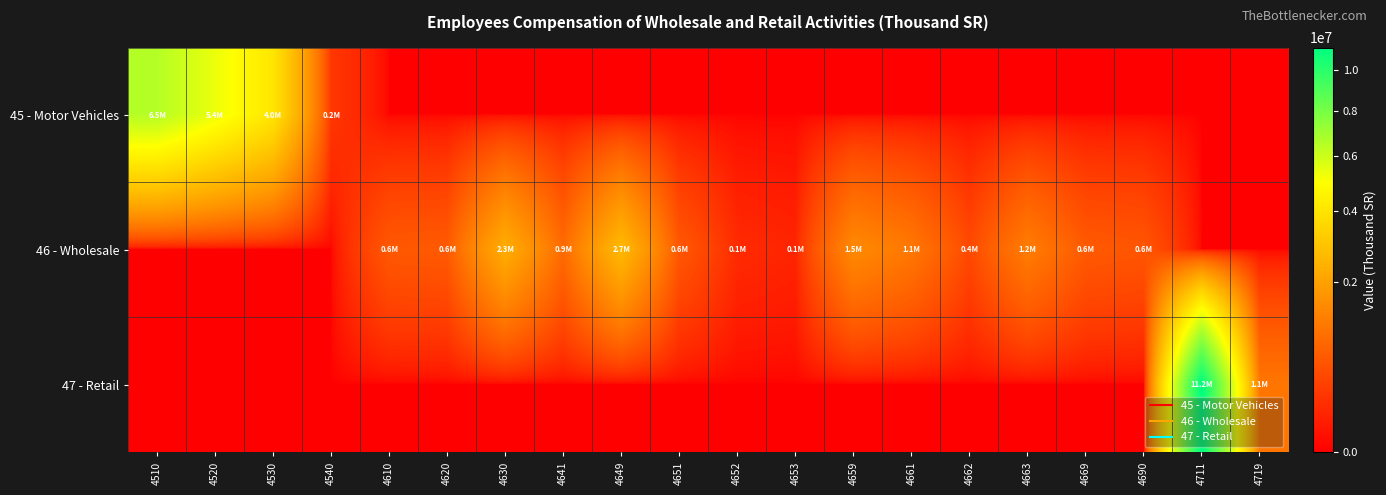

Reading left to right, what are all the values shown in this chart?

45 - Motor Vehicles: 4510=6533686.1	4520=5366173.6	4530=4044505.6	4540=234065.3	4610=0.0	4620=0.0	4630=0.0	4641=0.0	4649=0.0	4651=0.0	4652=0.0	4653=0.0	4659=0.0	4661=0.0	4662=0.0	4663=0.0	4669=0.0	4690=0.0	4711=0.0	4719=0.0
46 - Wholesale: 4510=0.0	4520=0.0	4530=0.0	4540=0.0	4610=601337.4	4620=627149.0	4630=2314175.5	4641=878176.1	4649=2650708.9	4651=589290.6	4652=142762.9	4653=106222.0	4659=1455498.5	4661=1106540.9	4662=409782.3	4663=1197705.3	4669=625856.0	4690=566525.7	4711=0.0	4719=0.0
47 - Retail: 4510=0.0	4520=0.0	4530=0.0	4540=0.0	4610=0.0	4620=0.0	4630=0.0	4641=0.0	4649=0.0	4651=0.0	4652=0.0	4653=0.0	4659=0.0	4661=0.0	4662=0.0	4663=0.0	4669=0.0	4690=0.0	4711=11223197.7	4719=1057067.0